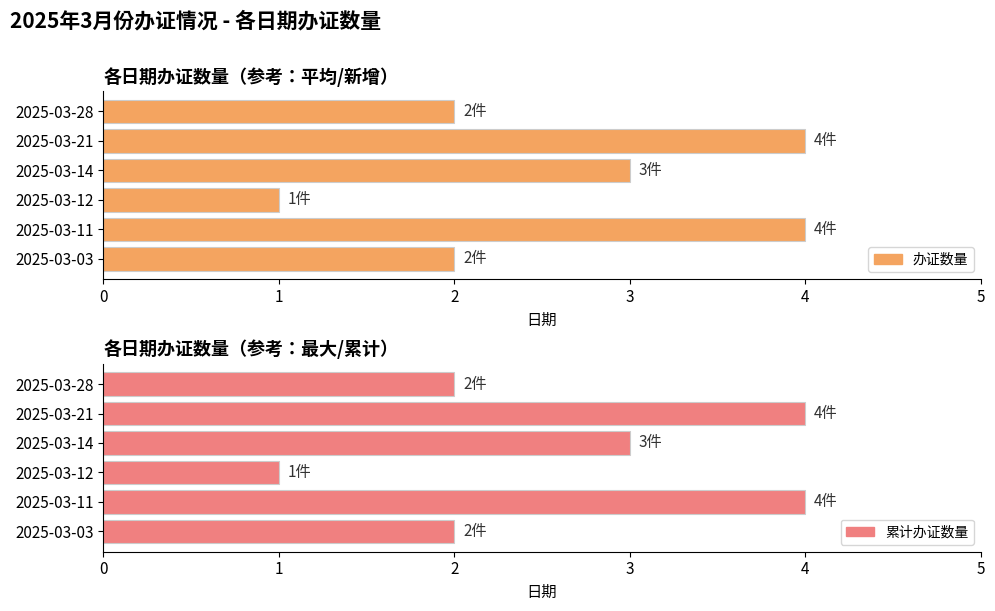

Count the number of data series in this chart.

2